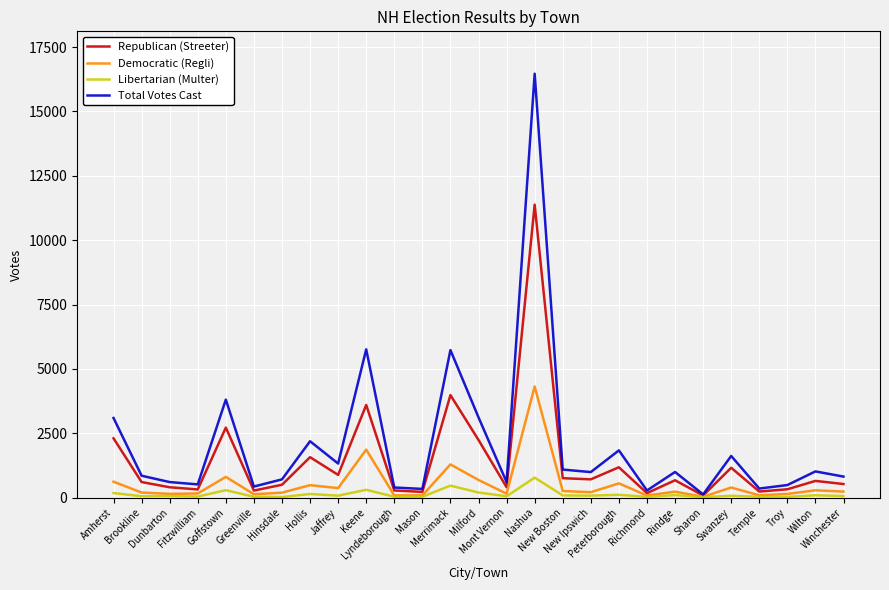

What is the maximum value for Libertarian (Multer)?

773